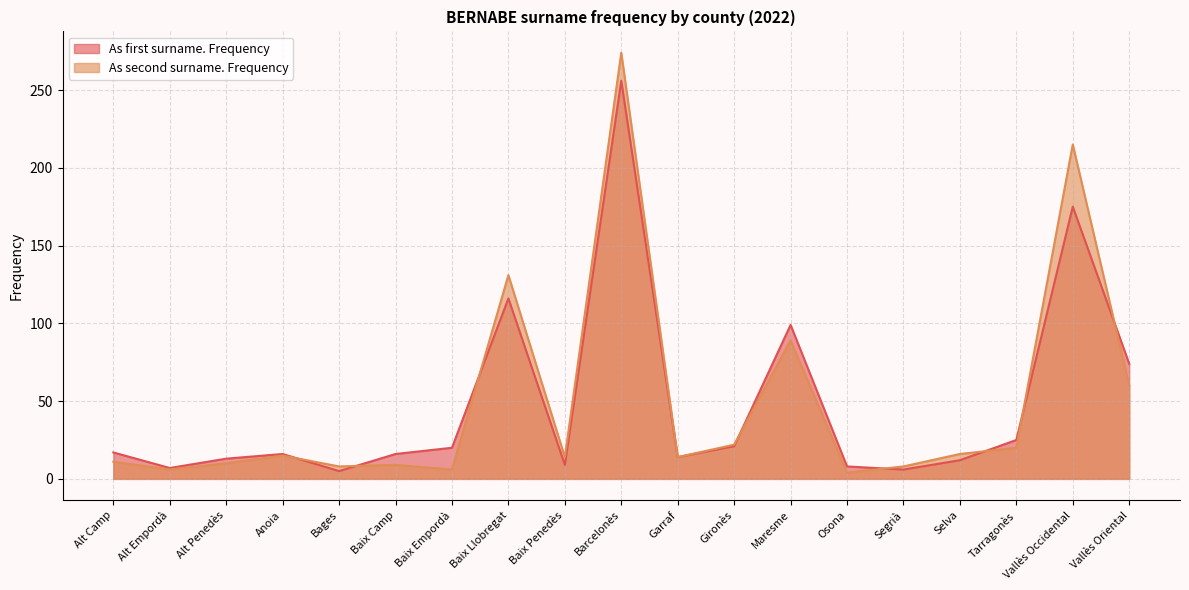

Rank the series by their maximum value, from highest to lowest.

As second surname. Frequency, As first surname. Frequency